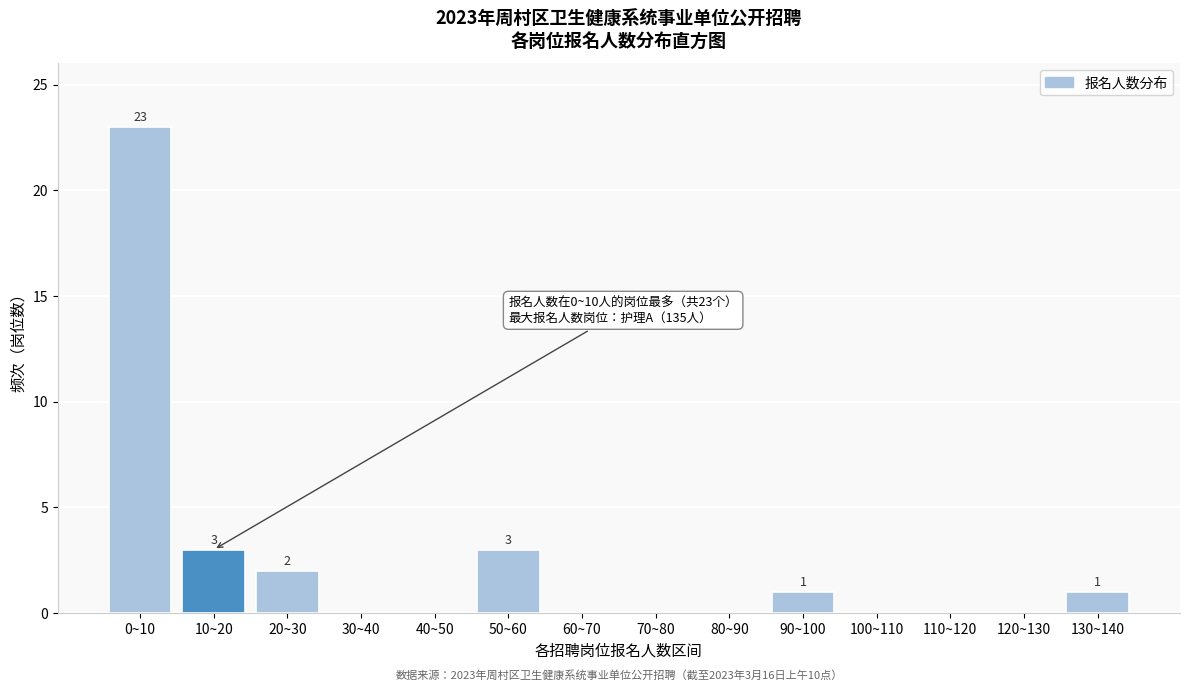

Reading left to right, what are all the values shown in this chart?

0~10=23	10~20=3	20~30=2	30~40=0	40~50=0	50~60=3	60~70=0	70~80=0	80~90=0	90~100=1	100~110=0	110~120=0	120~130=0	130~140=1